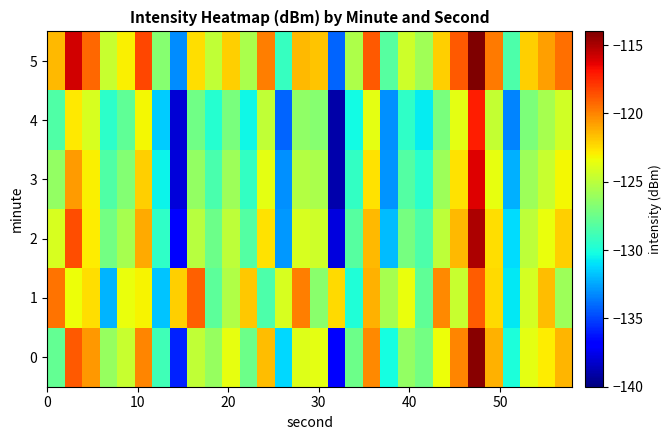

What is the greatest value displayed?

-112.4